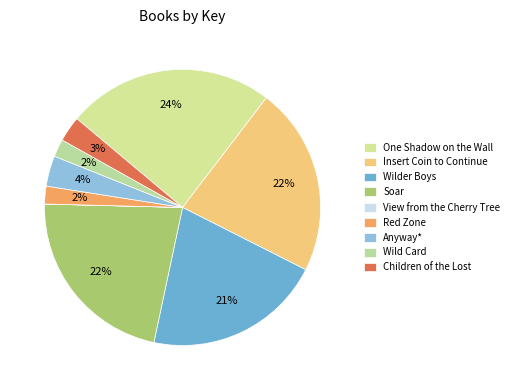

Does Red Zone represent more than half of the total?

No